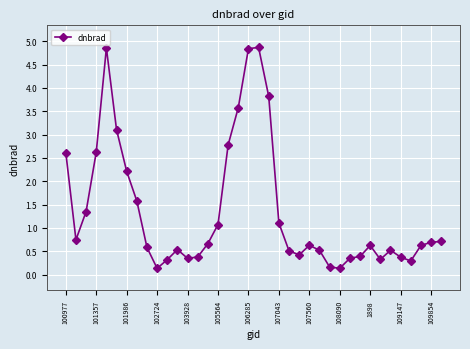

What is the greatest value displayed?

4.9